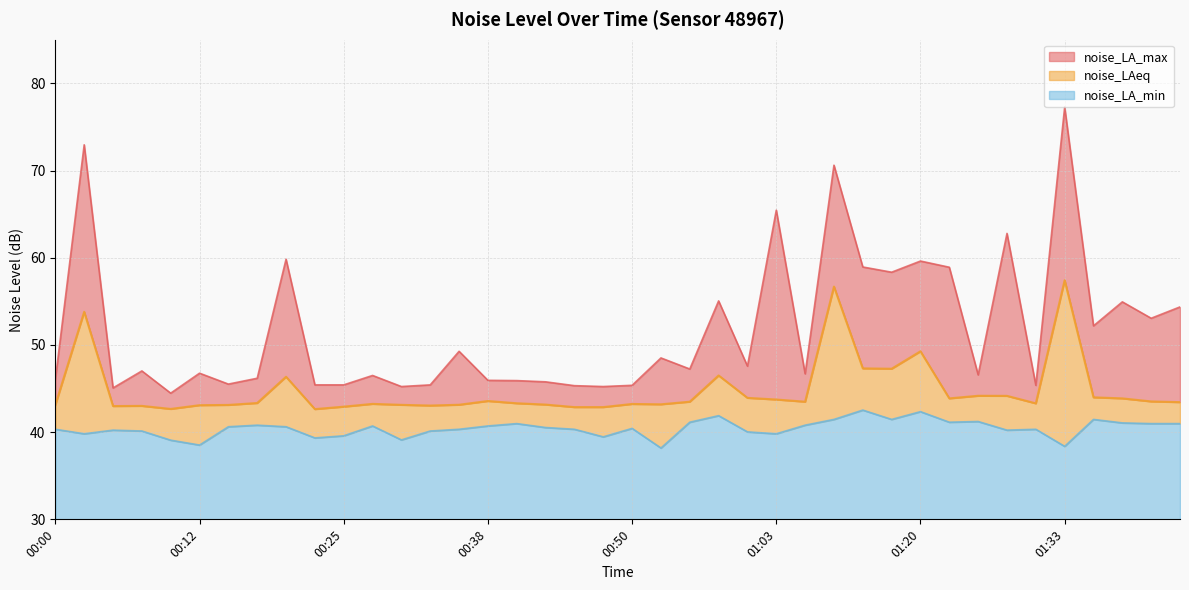

Which series has the largest total across all categories?

noise_LA_max